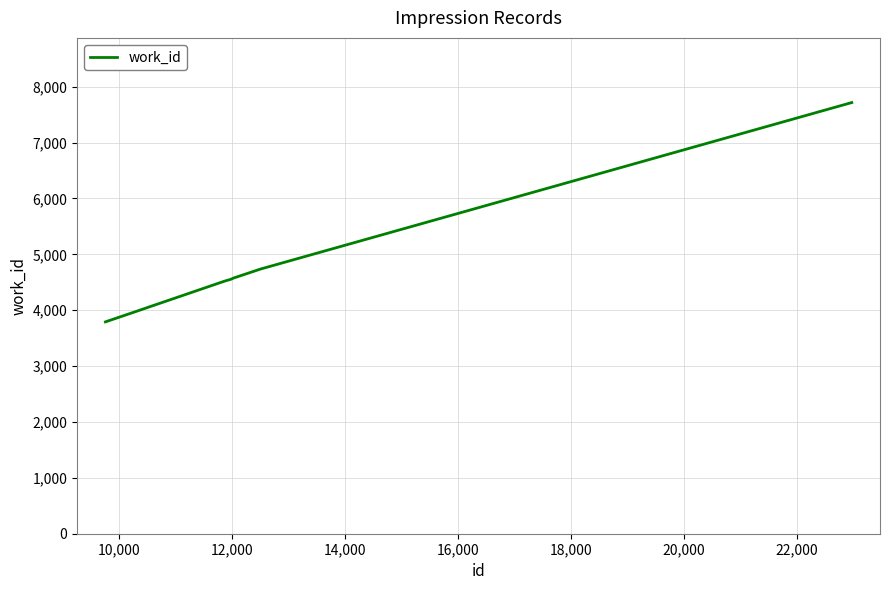

What is the greatest value displayed?

7716